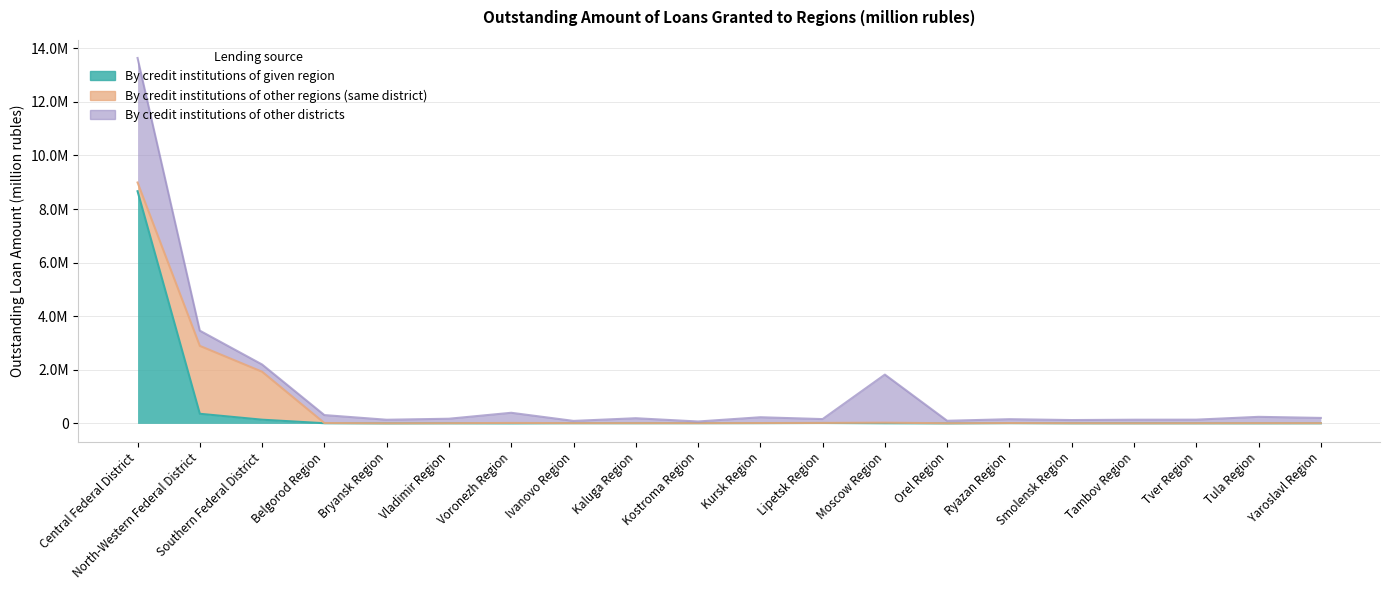

True or false: By credit institutions of other regions (same district) has more than 2 interior local peaks.

True